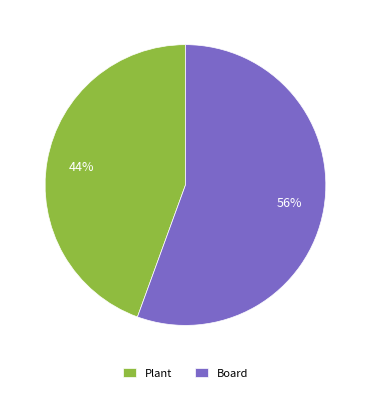

To the nearest percent, what is the average slice percentage?

50%